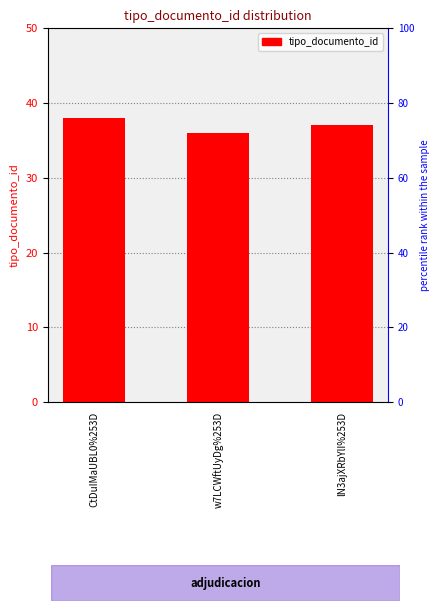

Does the chart contain stacked bars?

No